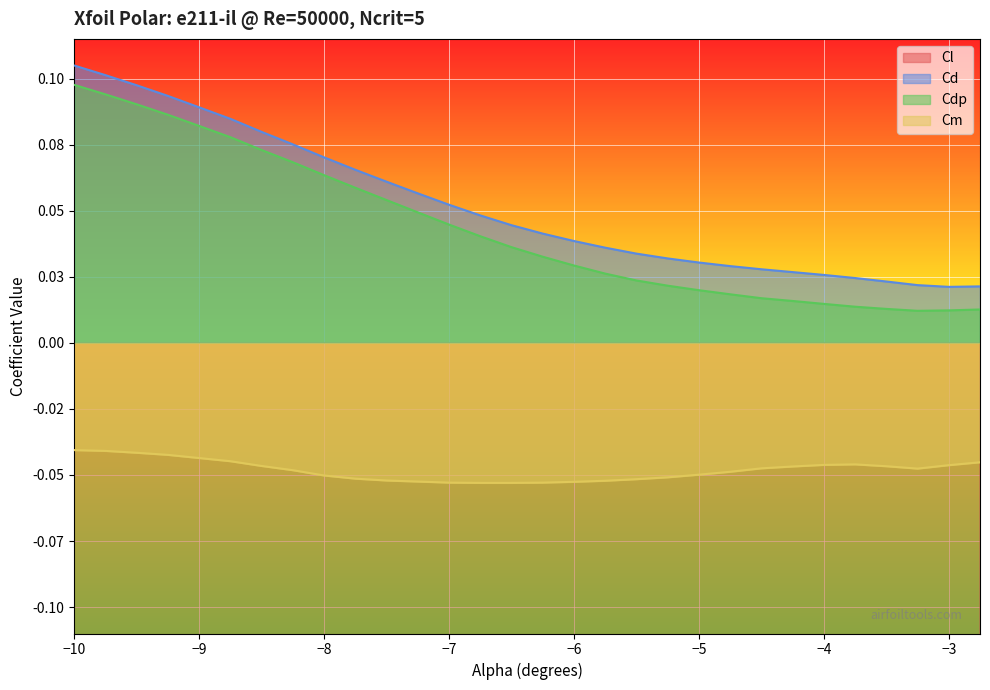

Where is the first local minimum for Cm?

-3.25